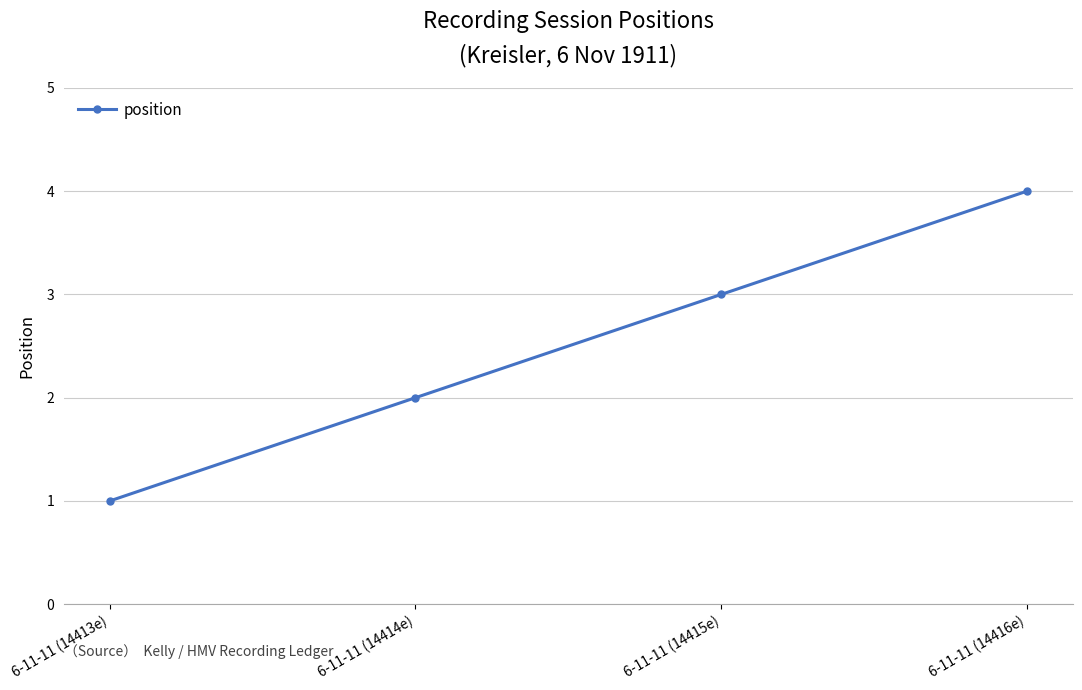

What is the label of the 2nd point from the right?

6-11-11 (14415e)